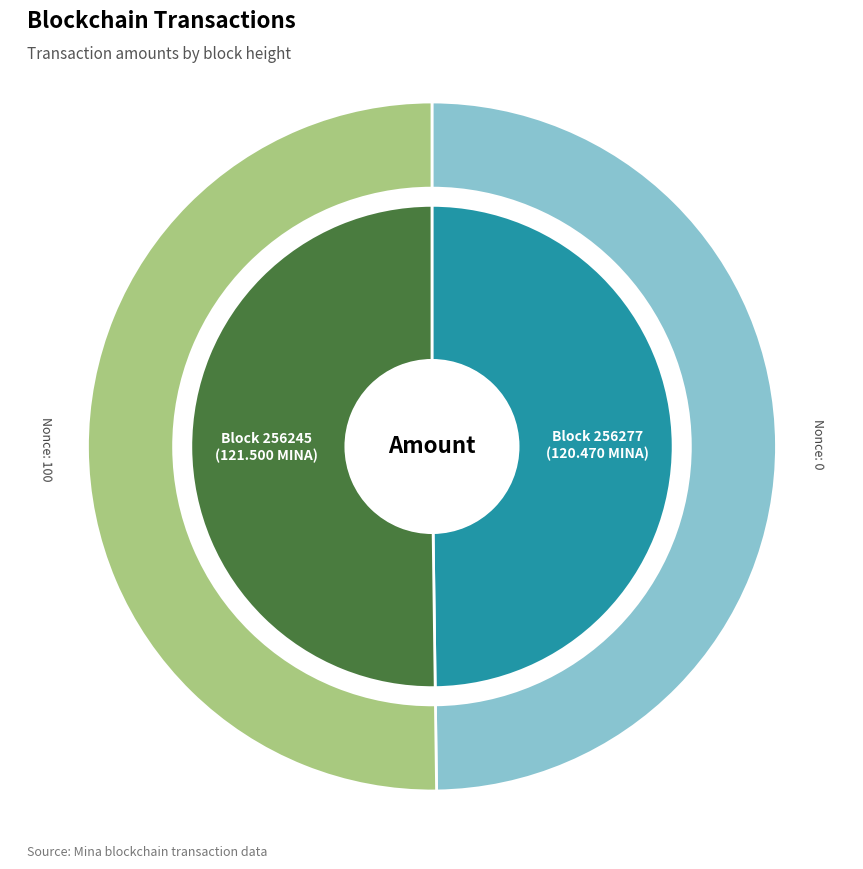

Between 256277 and 256245, which is larger?

256245